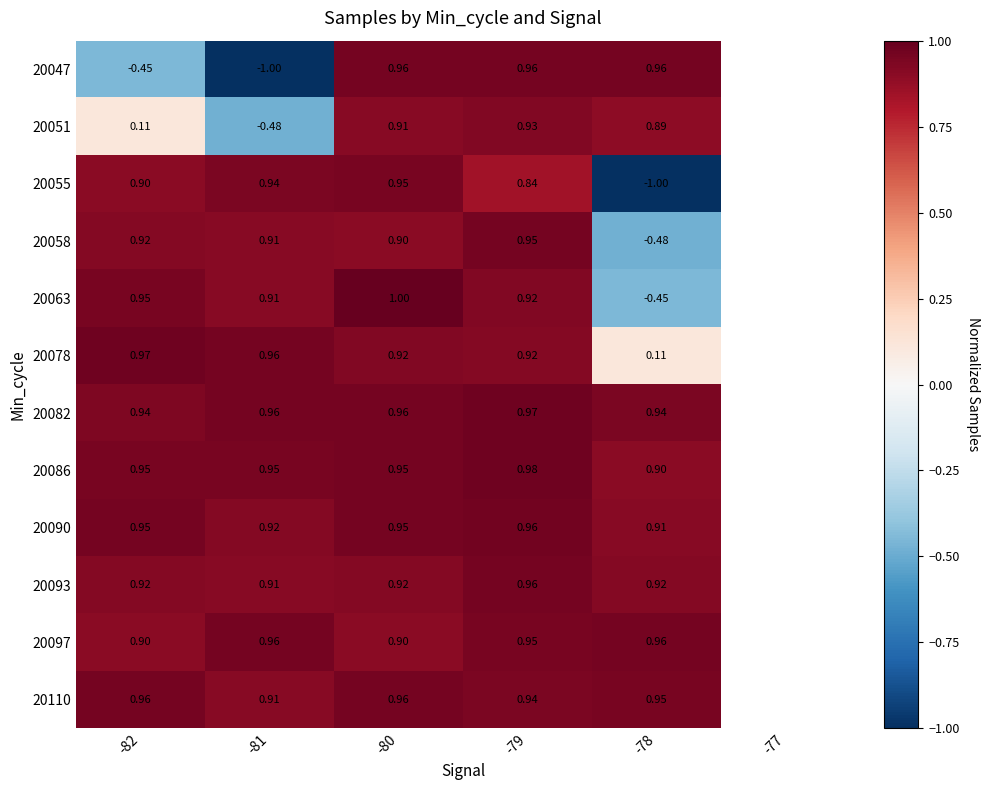

Between -82 and -78, which is larger?

-78